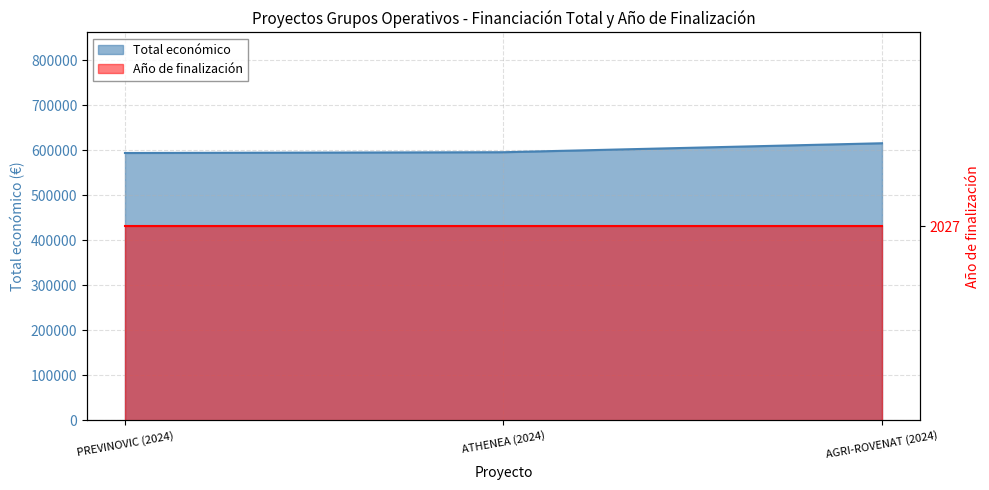

What is the change in value from PREVINOVIC (2024) to AGRI-ROVENAT (2024)?

+21660